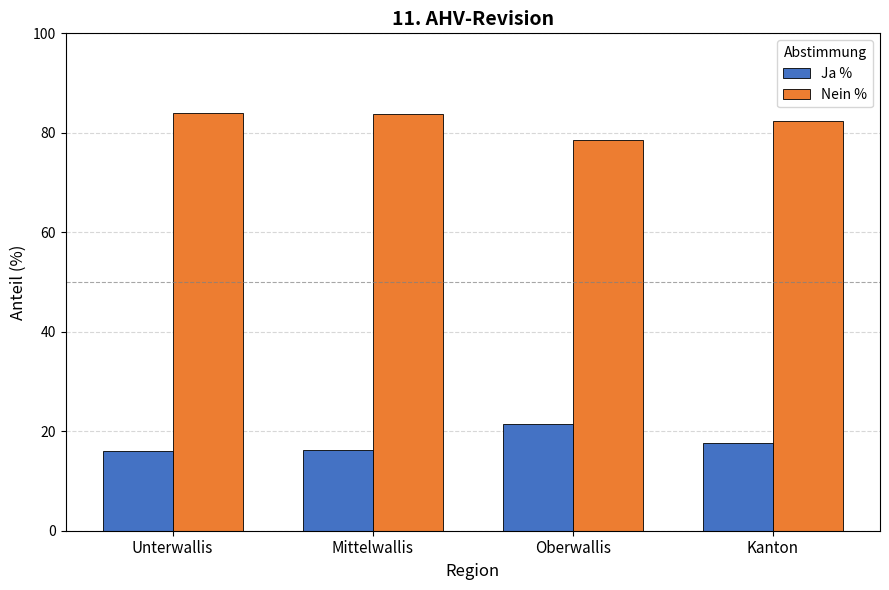

True or false: Nein % has a value of 78.5 at Oberwallis.

True